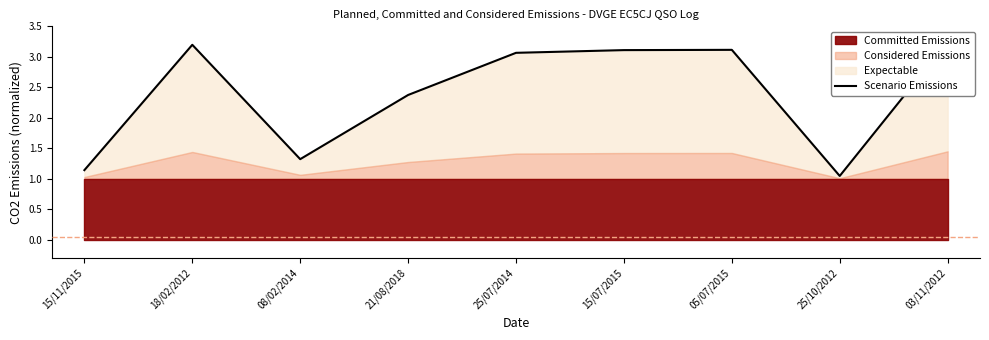

What is the change in value from 21/08/2018 to 05/07/2015?

+0.7